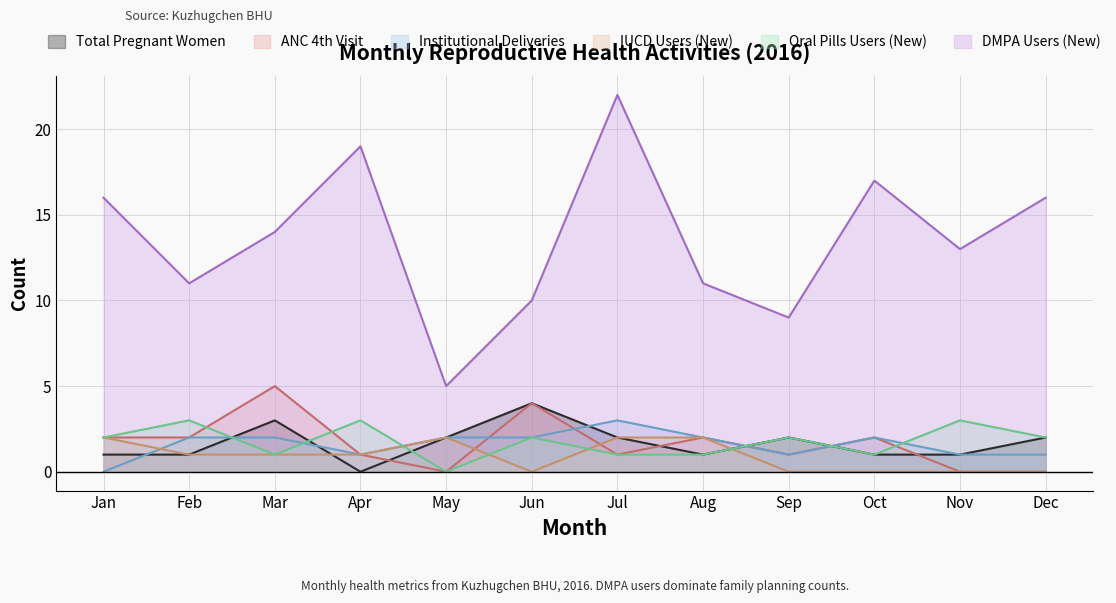

What is the sum of all Total Pregnant Women values?

20